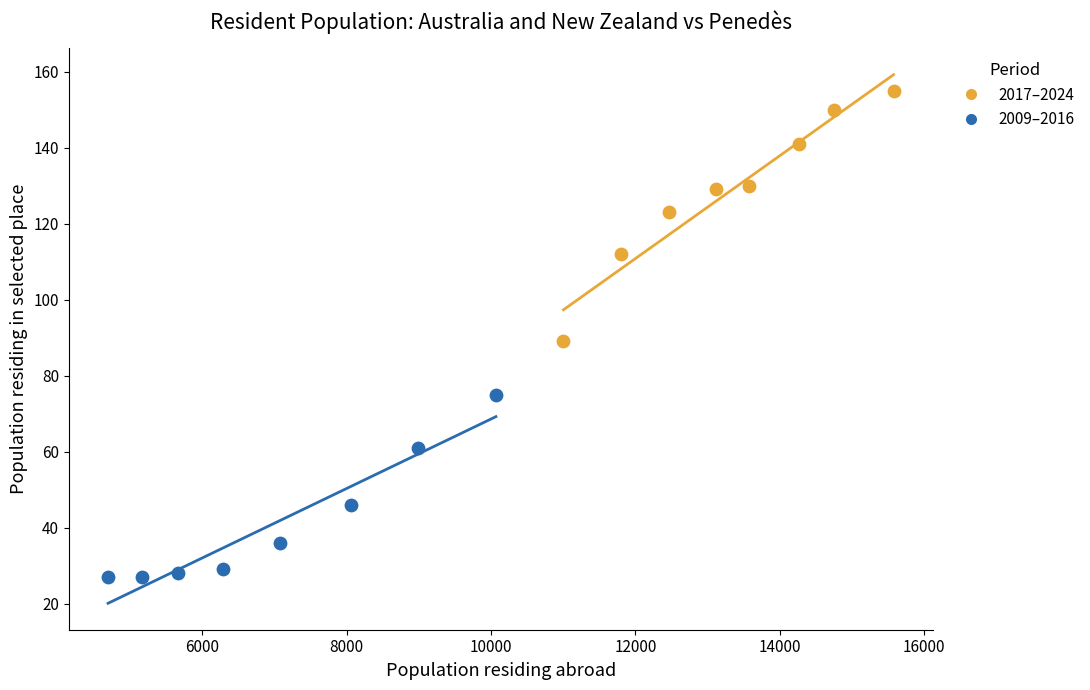

Which series reaches the maximum Y coordinate?

2017–2024